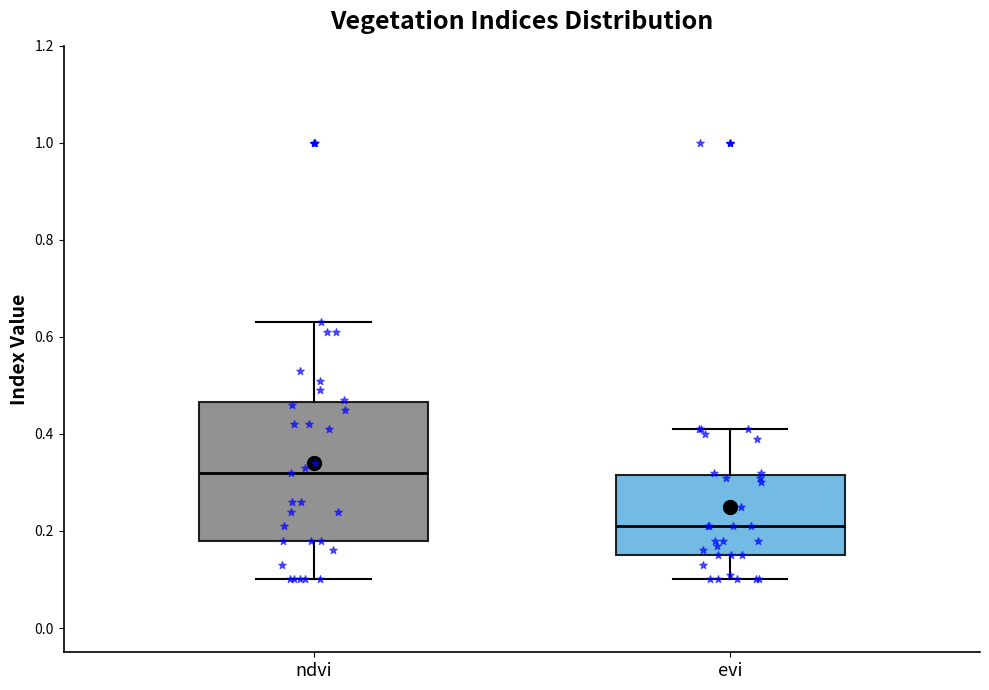

Which box's median line is the lowest?

evi